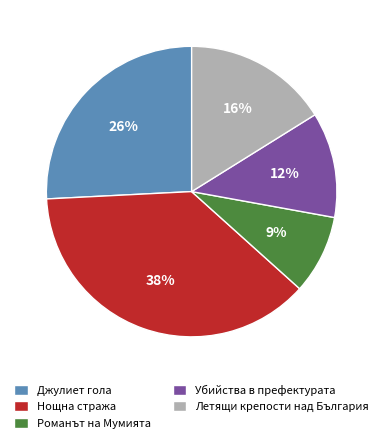

What is the largest slice in the pie chart?

Нощна стража